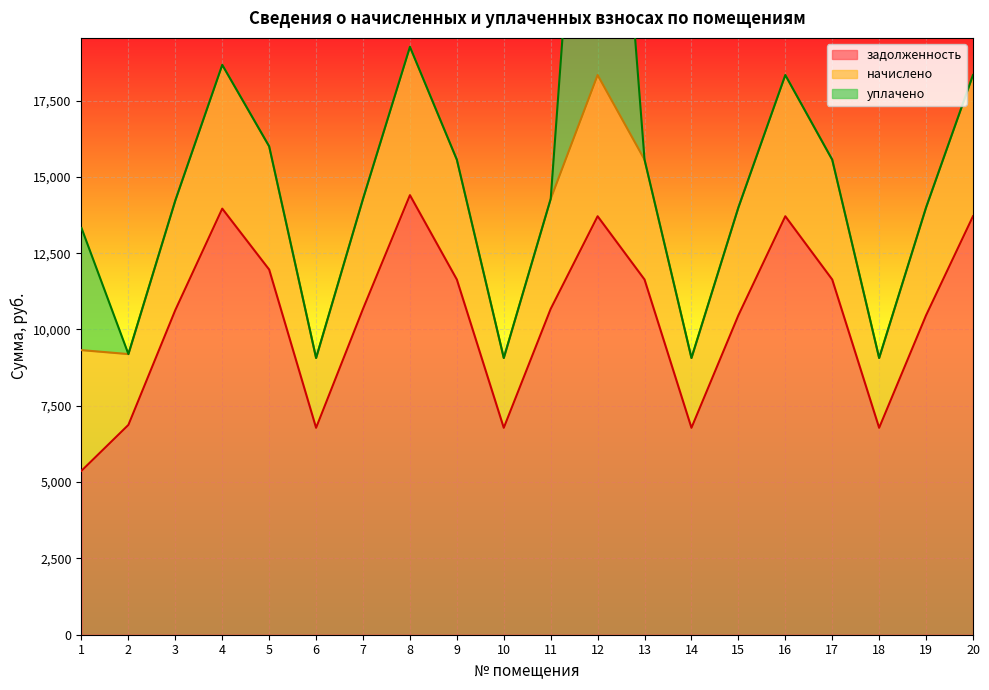

What is the value of the начислено point at the 10th from the left?

2287.4